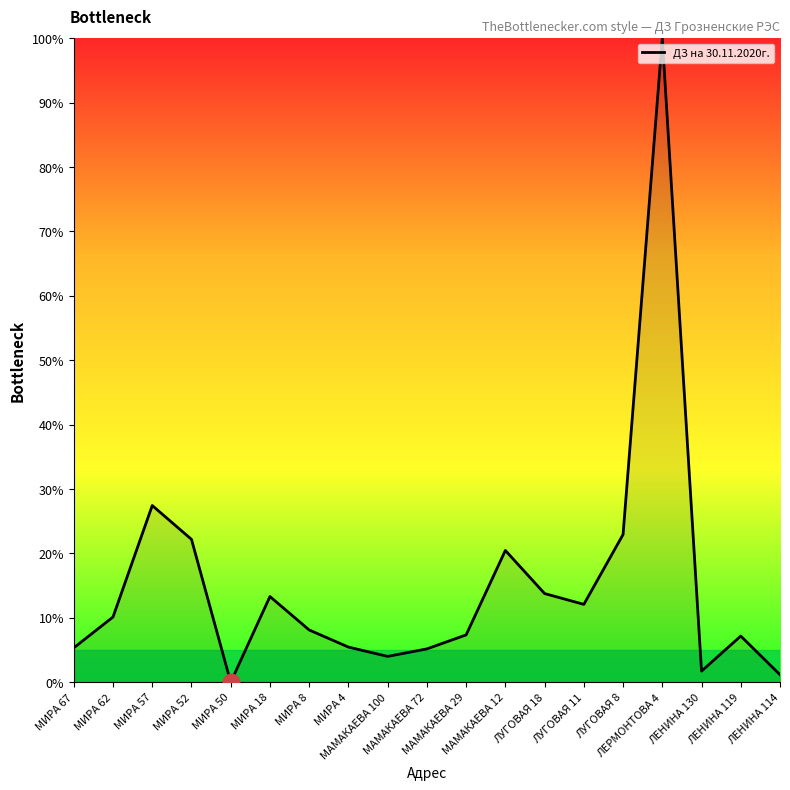

What is the greatest value displayed?

100.0